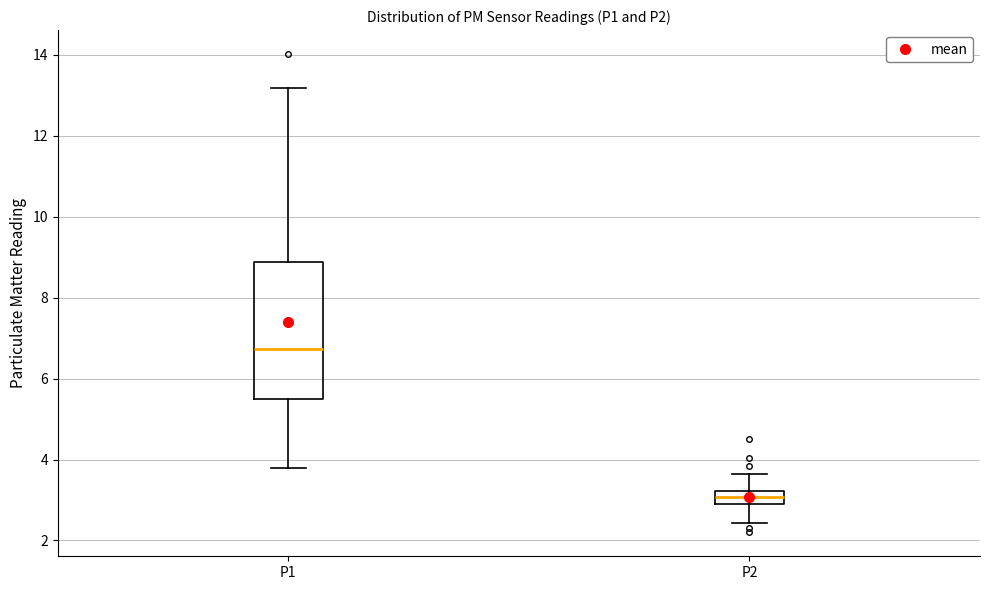

Which box is the tallest, from its lower edge to its upper edge?

P1